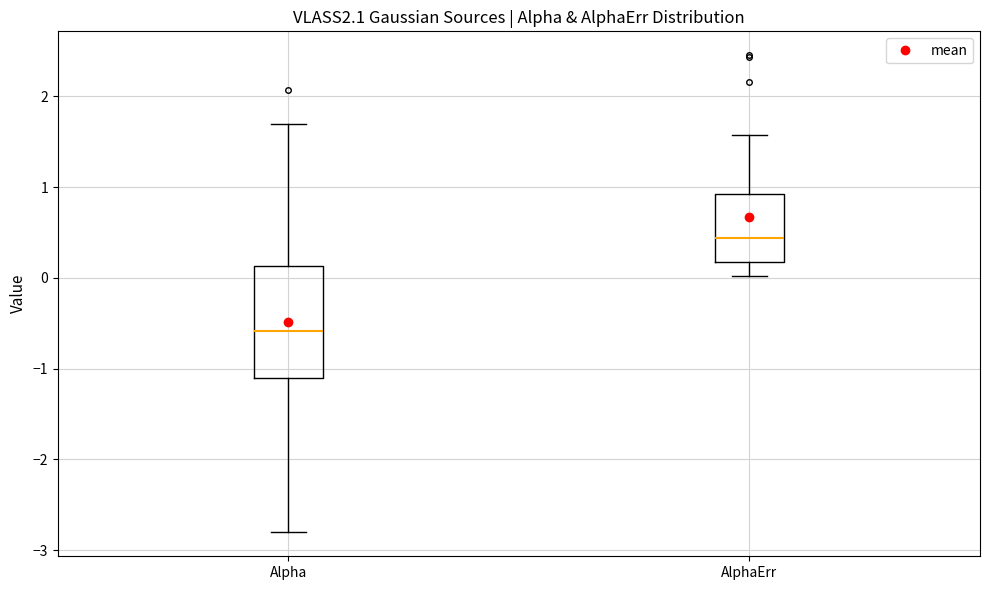

Reading left to right, transcribe this box plot: for each box, give where its median line is, the range the box spans, and where its two whiskers end, as read against the y-axis. The values are not printed on the chart, so give them approximately, as read against the axis.

Alpha: median -0.6, box -1.1 to 0.1, whiskers -2.8 to 1.7
AlphaErr: median 0.4, box 0.2 to 0.9, whiskers 0.0 to 1.6